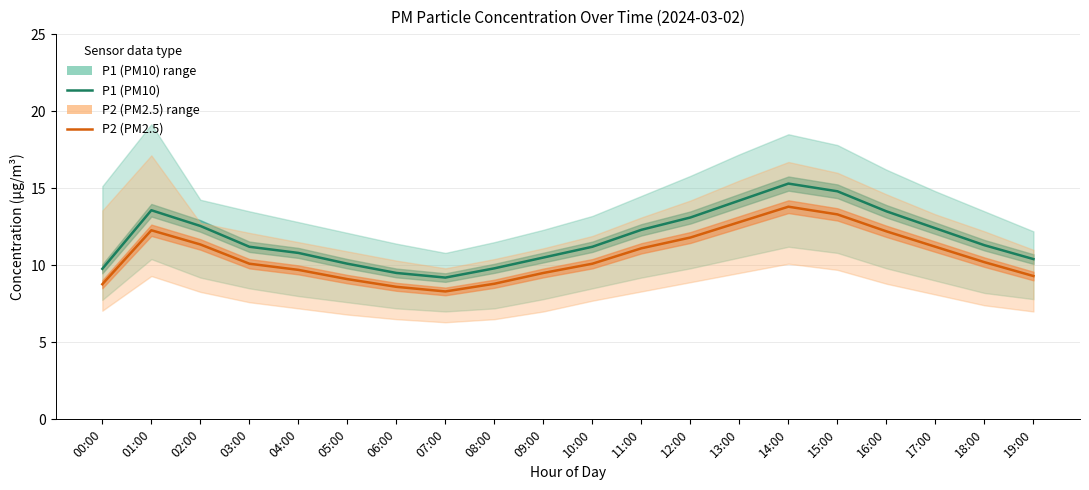

At which category does P1 (PM10) reach its first local peak?

01:00